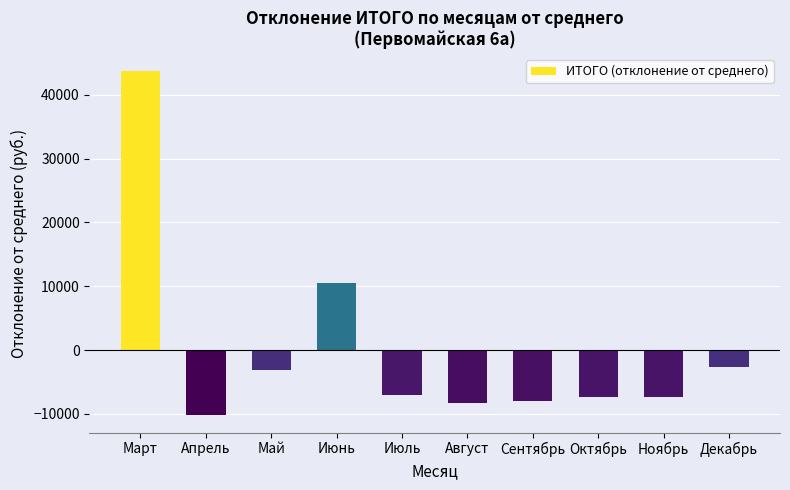

What value does the data have at Ноябрь?

-7426.7